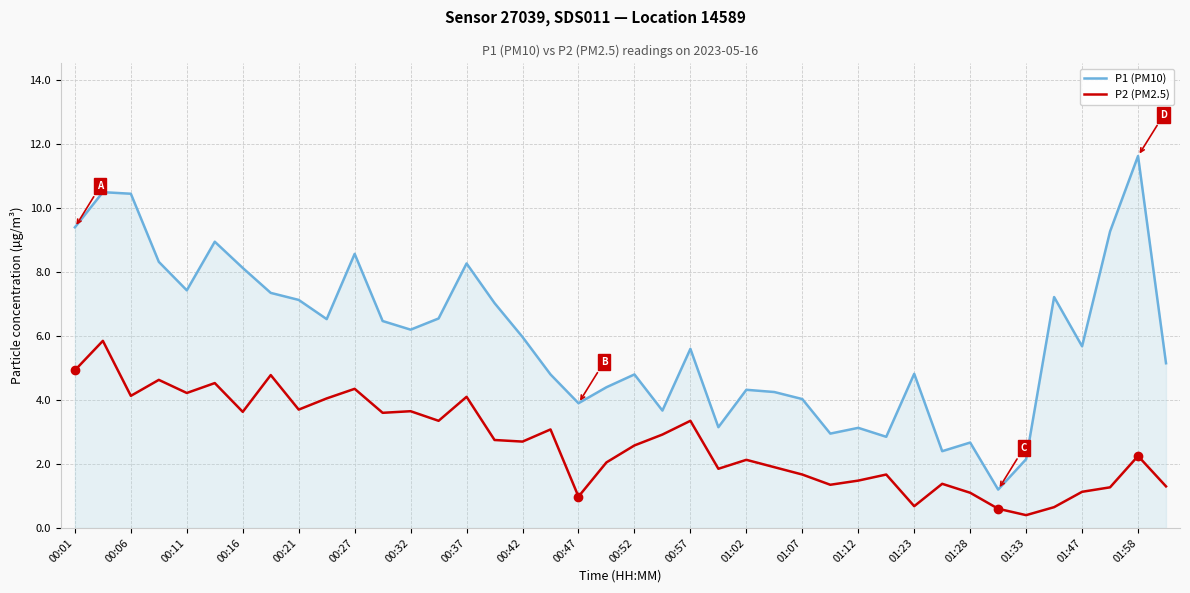

True or false: P1 (PM10) and P2 (PM2.5) intersect in this chart.

False